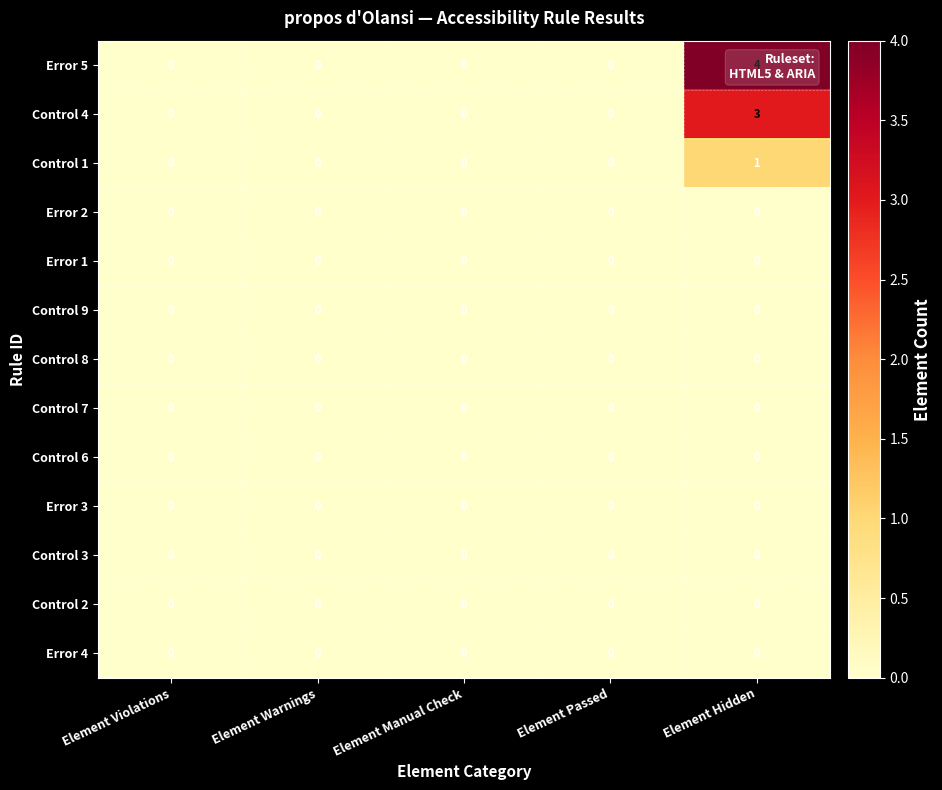

What is the greatest value displayed?

4